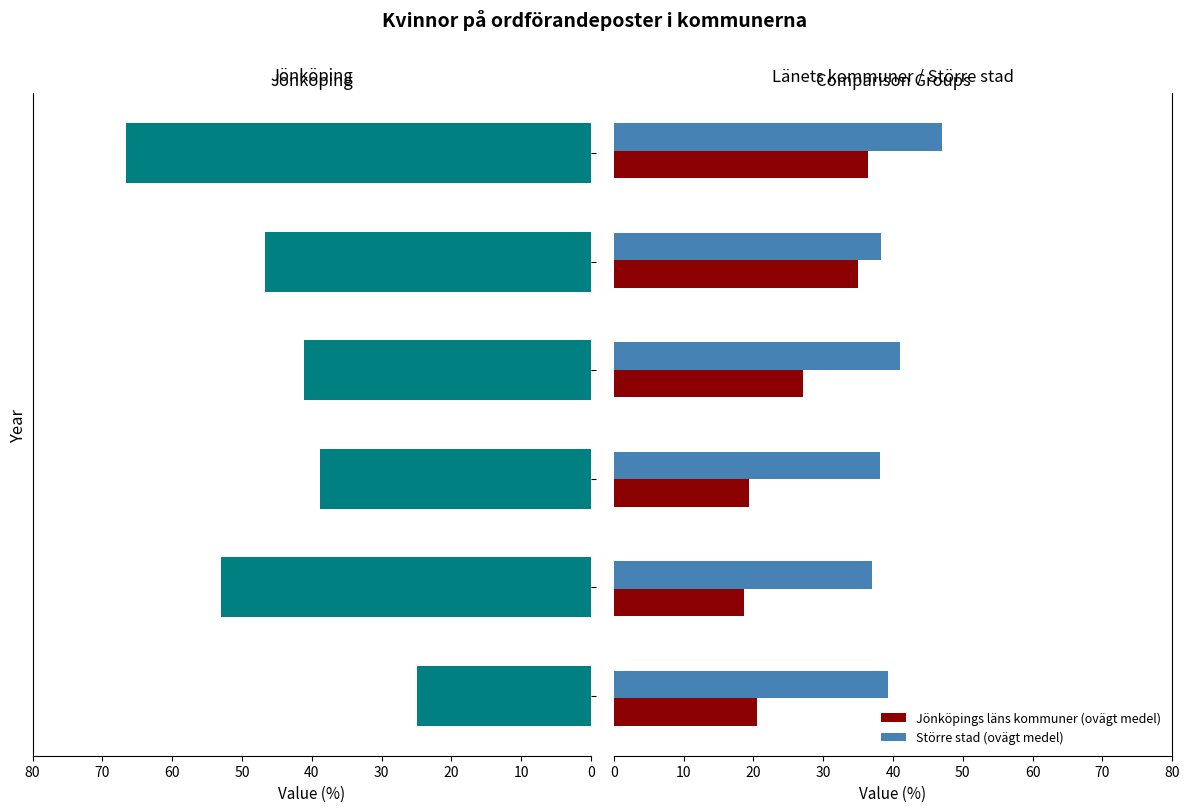

What is the difference between the maximum and minimum values in the Jönköping series?

41.7